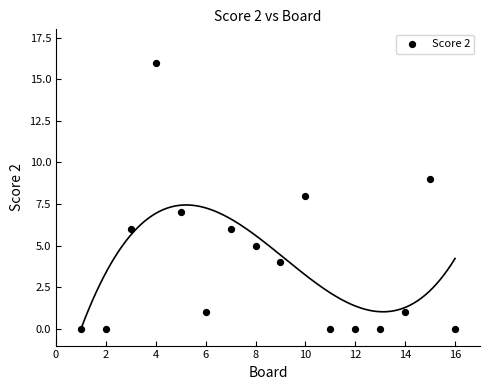

What is the range of Y values (max minus min)?

16